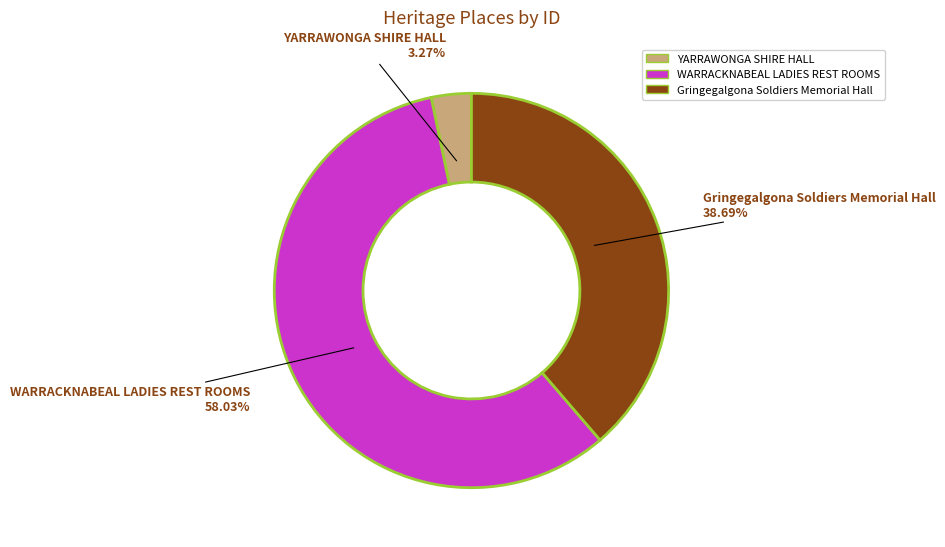

Count the number of slices in the pie.

3